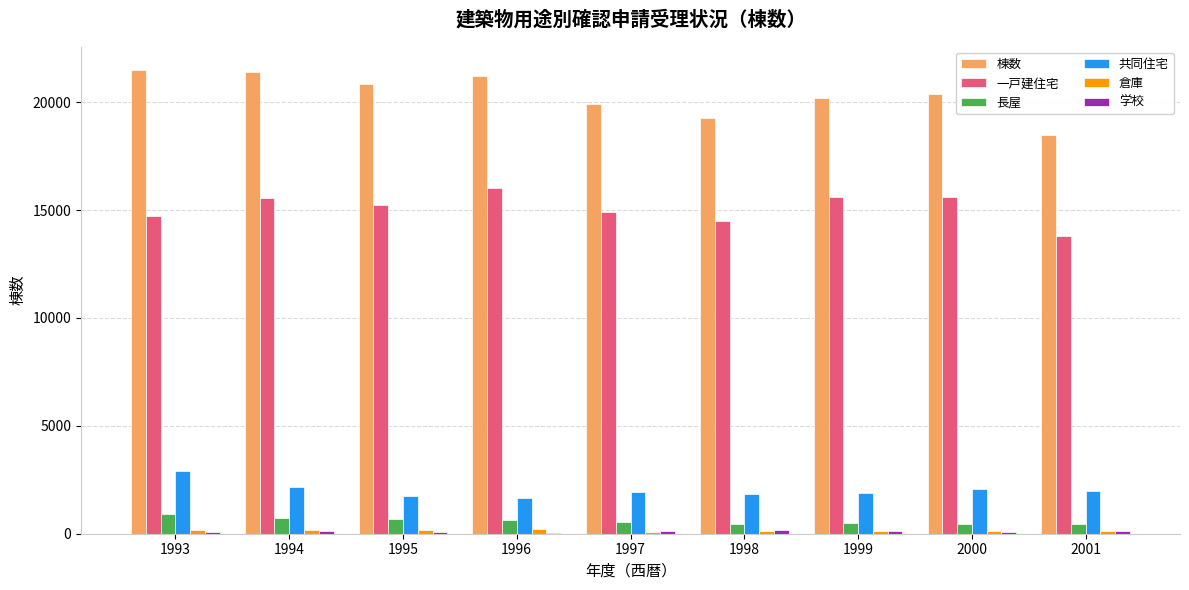

What is the maximum value shown in the chart?

21498